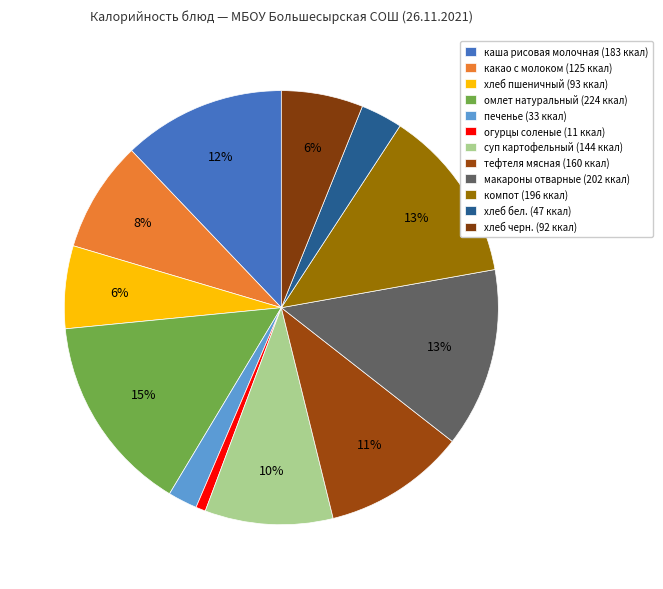

Is there any slice that represents more than half of the pie?

No